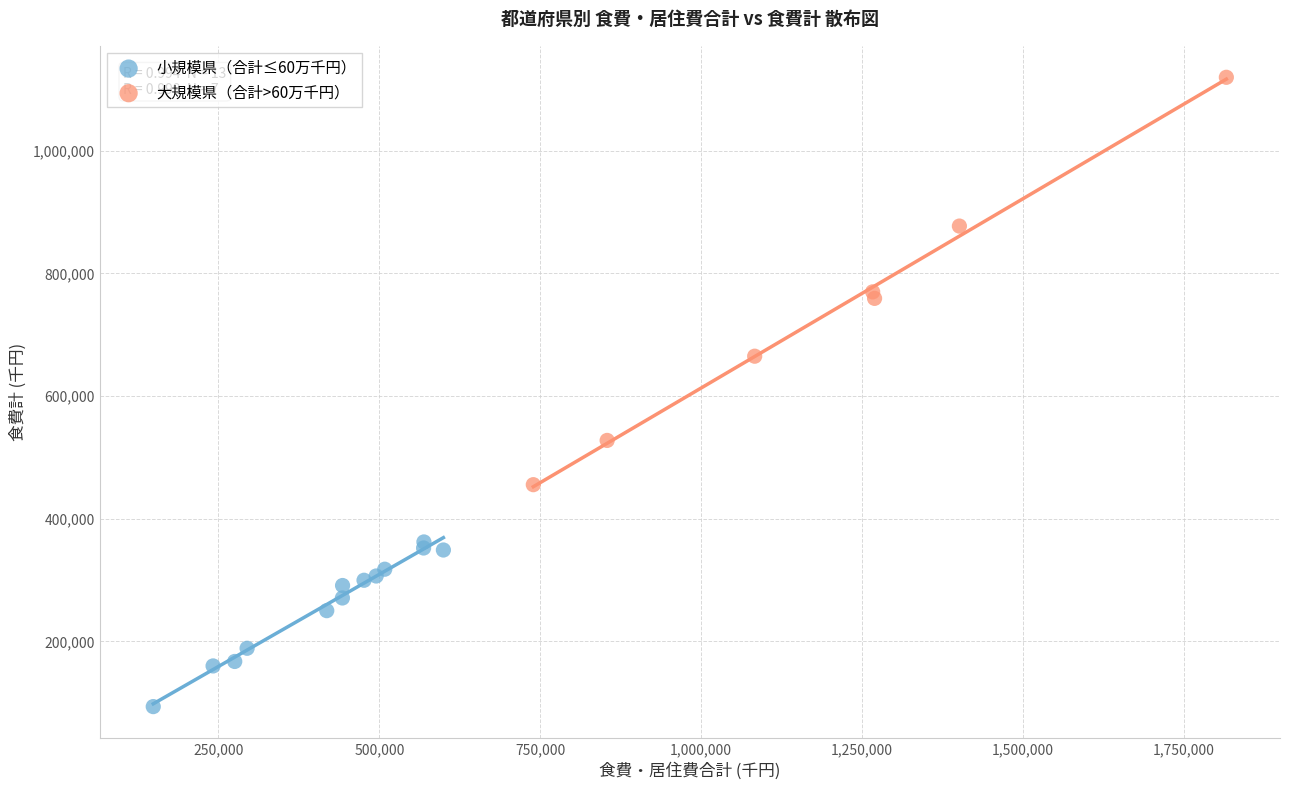

Which series has the largest Y range (max minus min)?

大規模県（合計>60万千円）